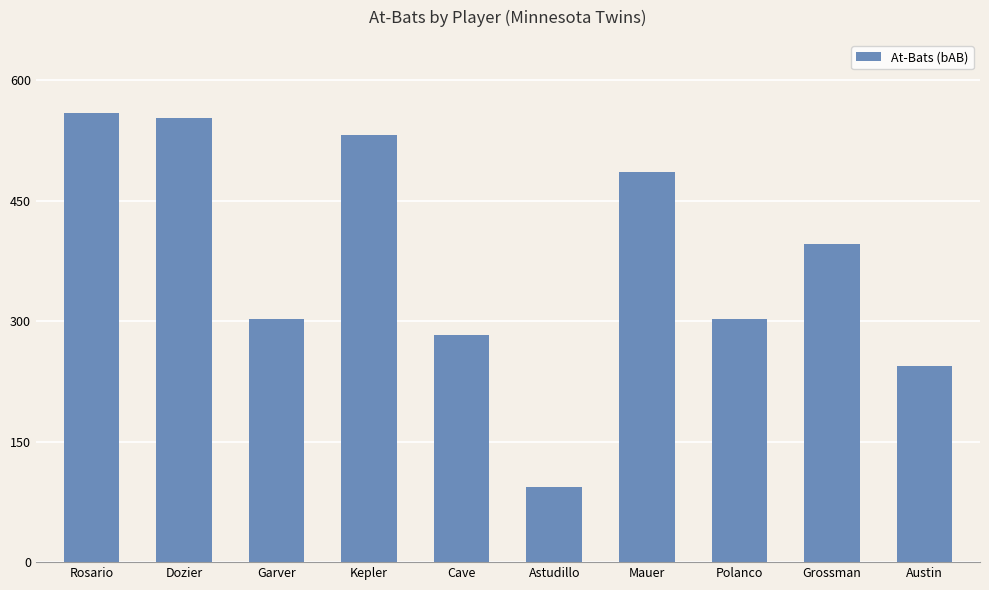

Reading left to right, extract all data points from this chart.

Rosario=559	Dozier=553	Garver=302	Kepler=532	Cave=283	Astudillo=93	Mauer=486	Polanco=302	Grossman=396	Austin=244